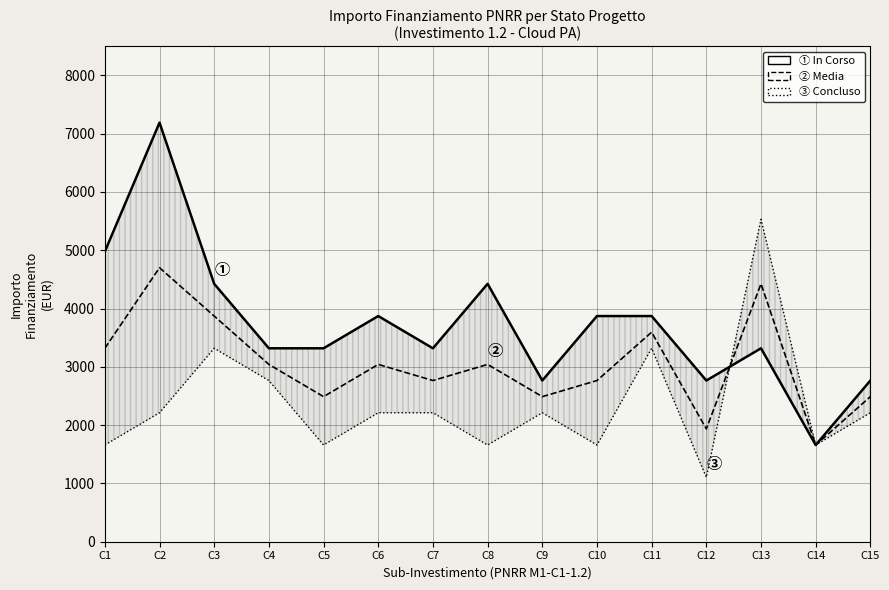

At which label does ① In Corso first exceed 3318?

C1